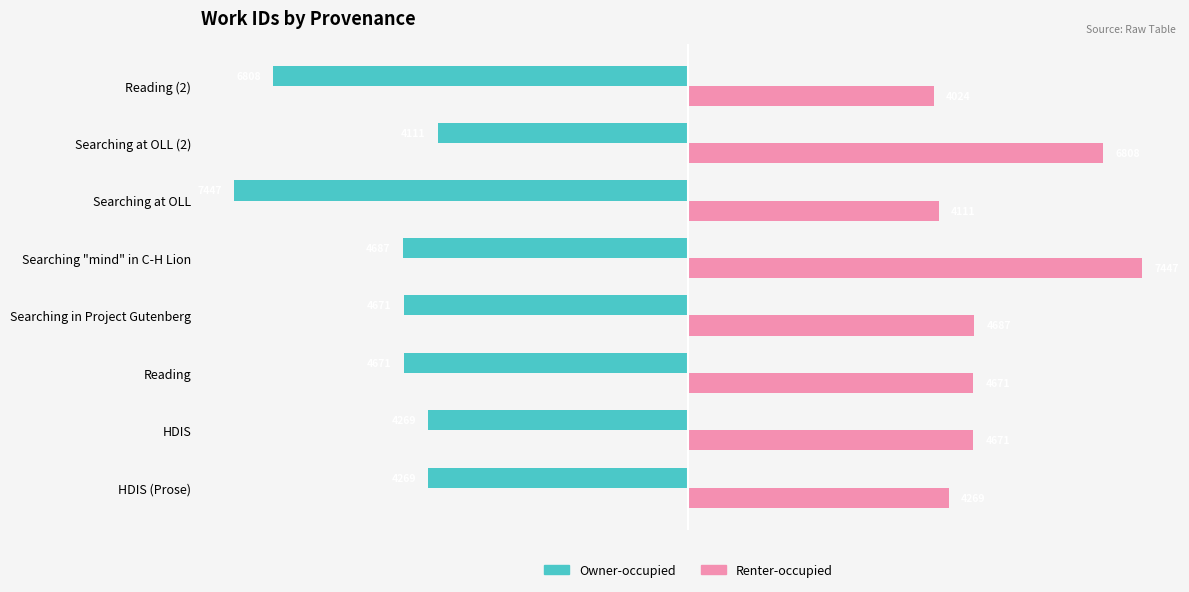

At which category is the sum across all series the highest?

Searching "mind" in C-H Lion